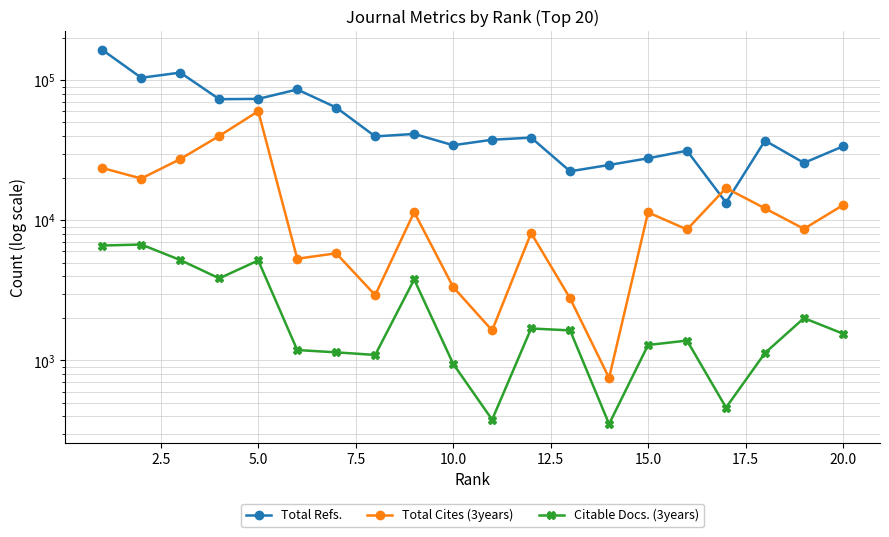

Which series has the widest spread of values?

Total Refs.